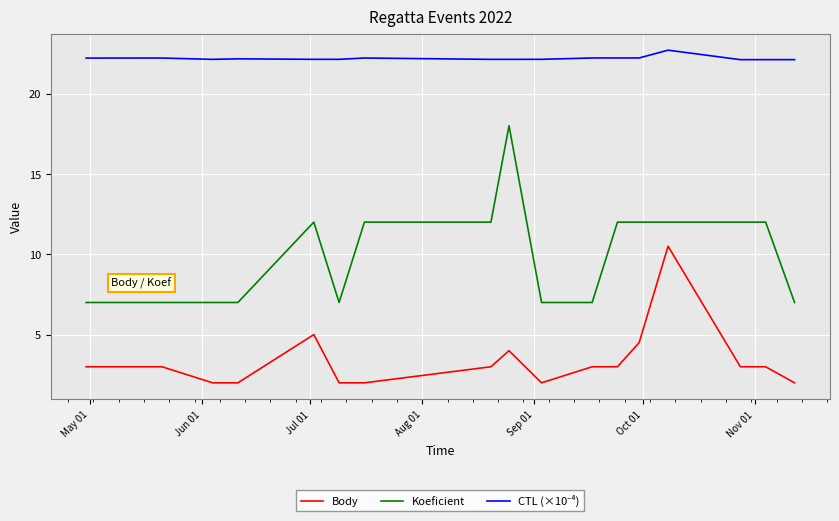

True or false: Koeficient and Body intersect in this chart.

False